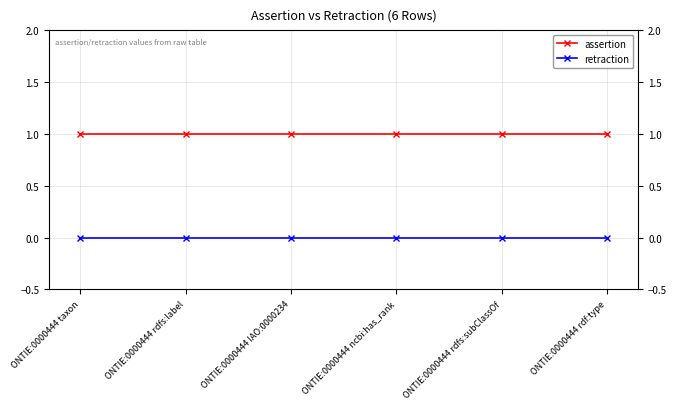

What is the label of the 4th point from the left?

ONTIE:0000444 ncbi:has_rank